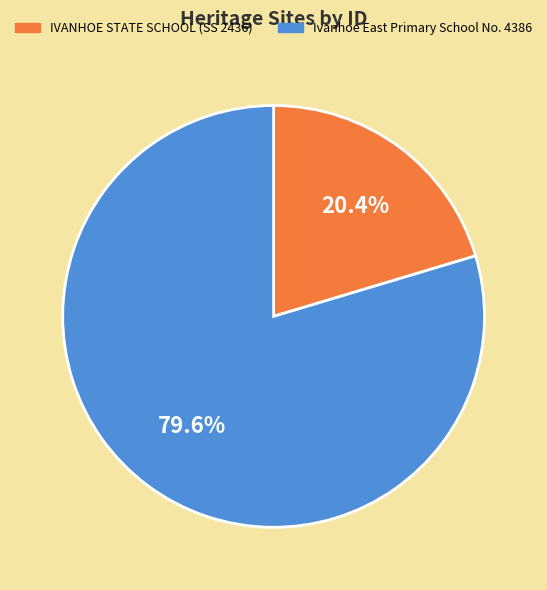

Approximately how many times larger is the value at IVANHOE STATE SCHOOL (SS 2436) compared to Ivanhoe East Primary School No. 4386?

0.3